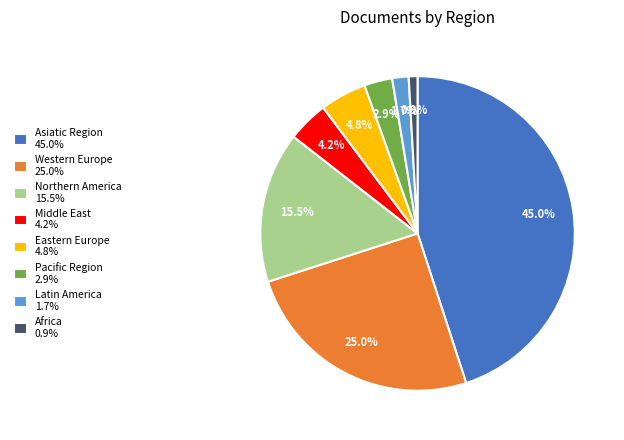

What is the ratio of the value at Asiatic Region 45.0% to the value at Eastern Europe 4.8%?

9.4